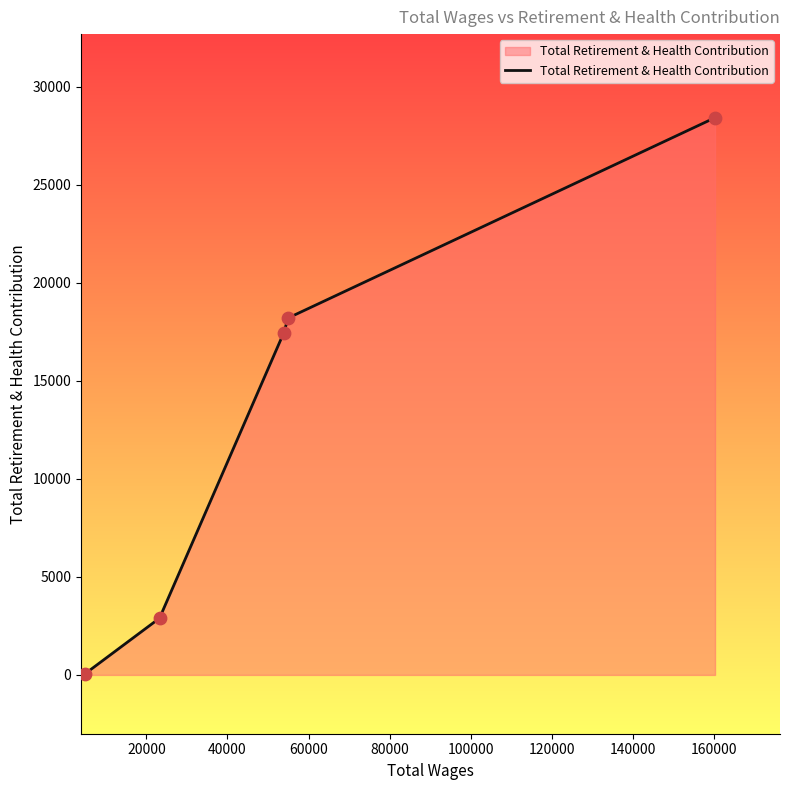

What is the difference between the maximum and second lowest values?

25534